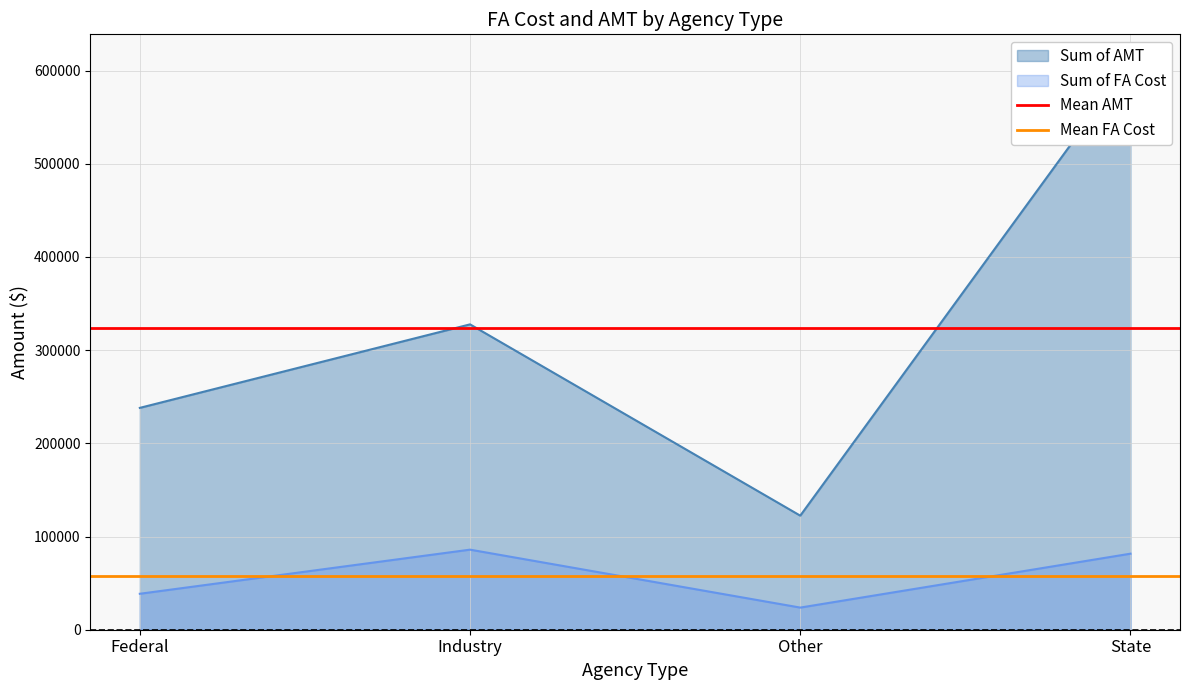

Is it true that Mean FA Cost equals 57461.2 at Federal?

True